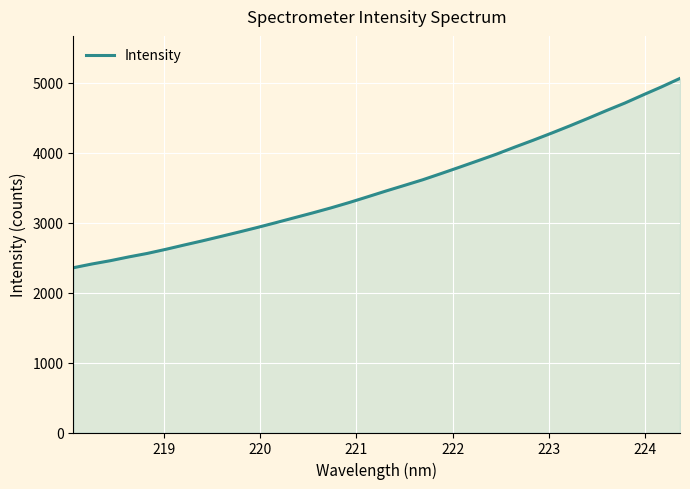

True or false: there are more than 0 points higher than both neighbors.

False